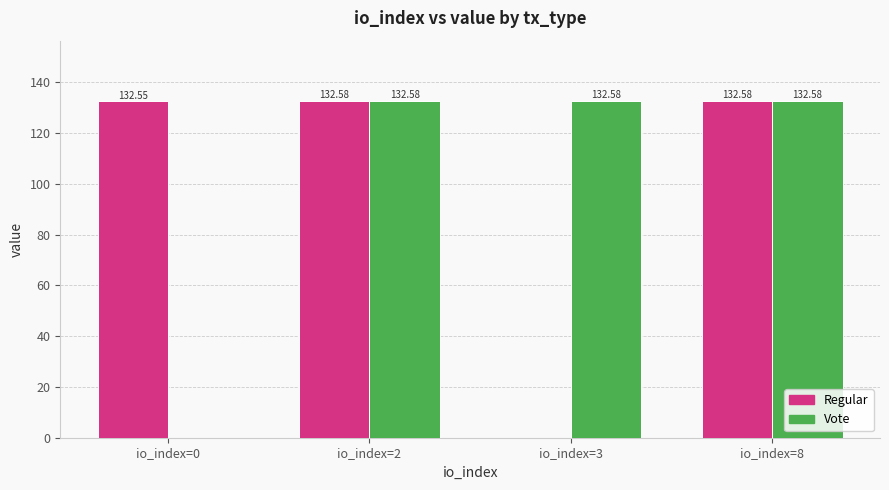

Between io_index=0 and io_index=8, which series saw the biggest shift?

Vote